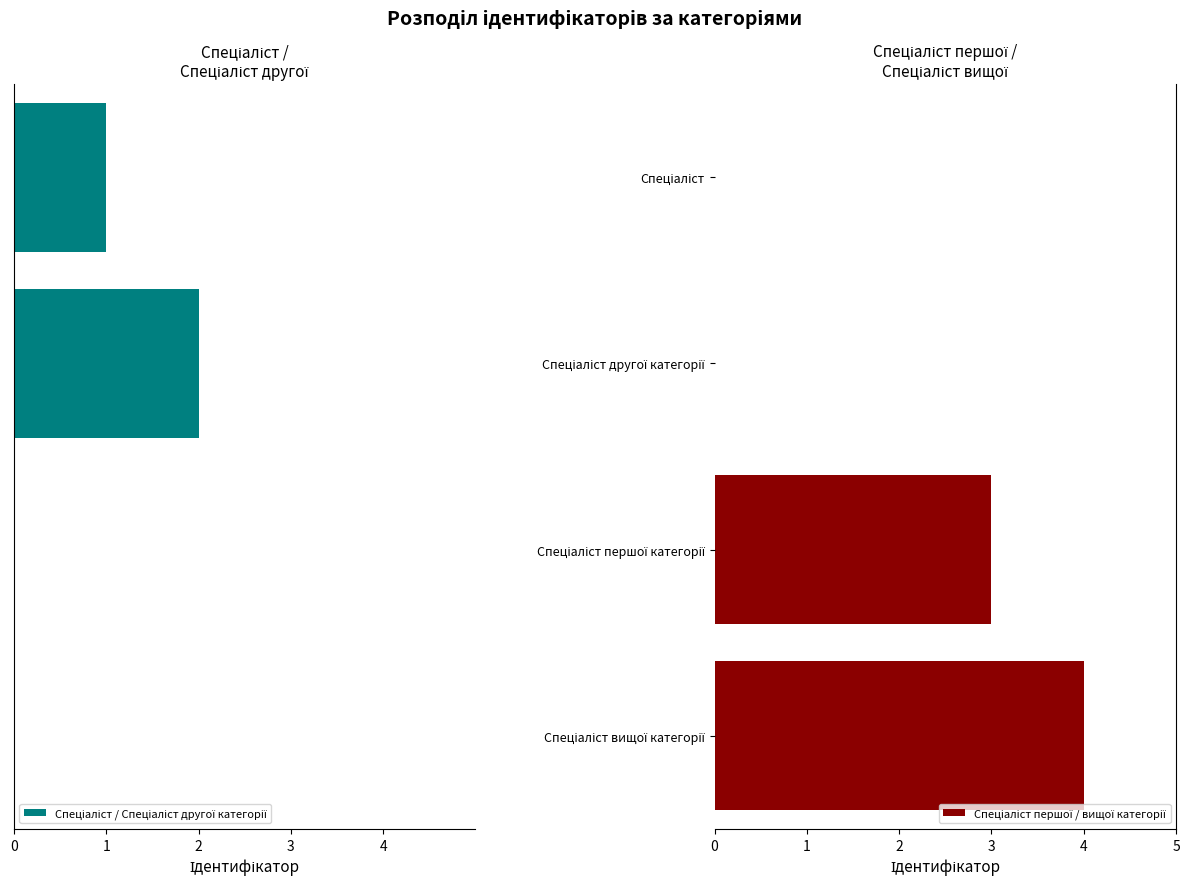

What is the difference between the Спеціаліст / Спеціаліст другої категорії values at 4 and 3?

1